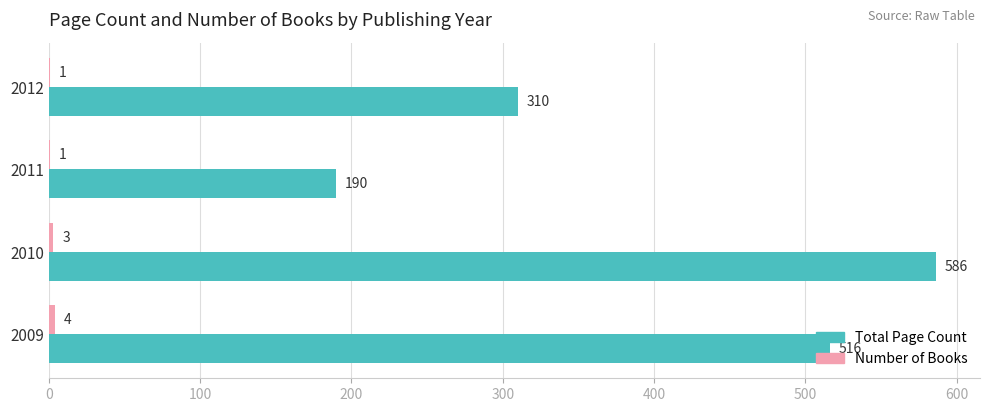

At which category is the sum across all series the highest?

2010